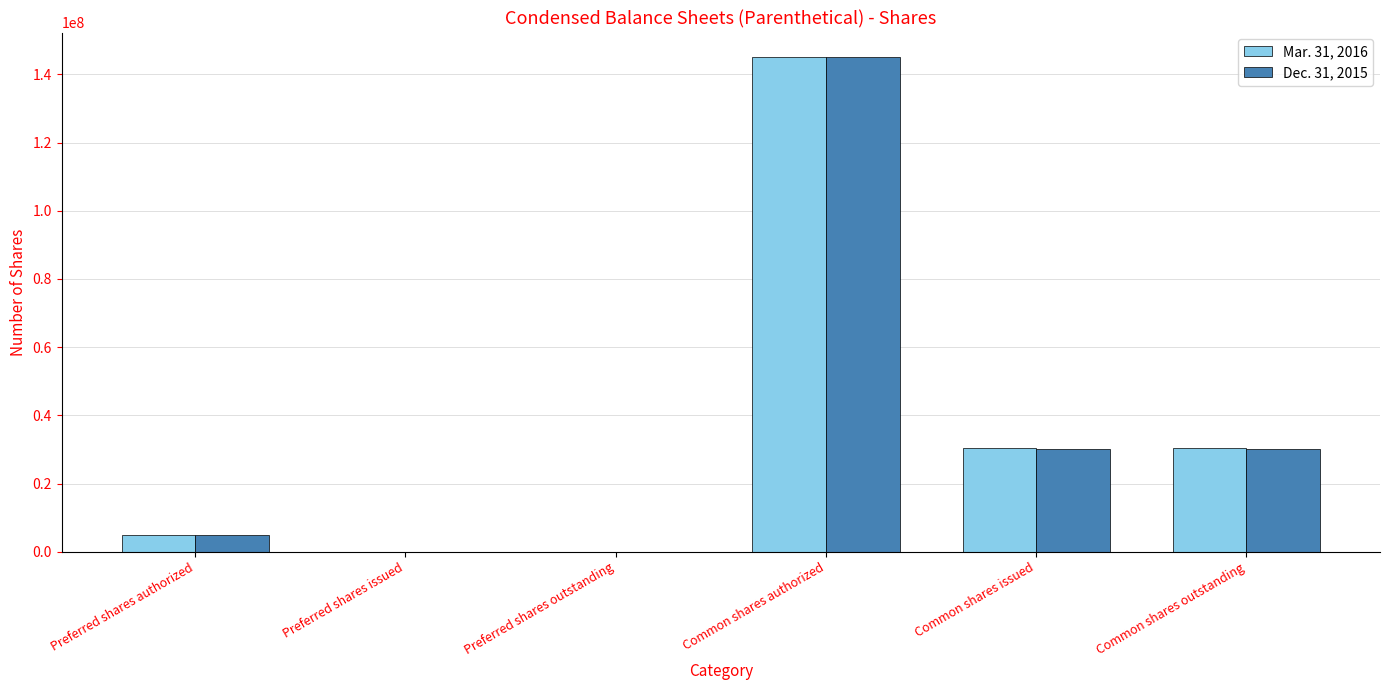

Are the bars horizontal?

No